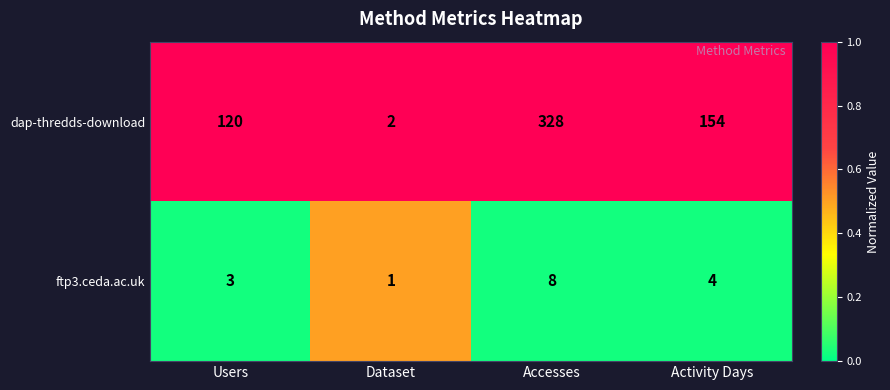

Reading left to right, transcribe all the data shown in this chart.

dap-thredds-download: Users=120	Dataset=2	Accesses=328	Activity Days=154
ftp3.ceda.ac.uk: Users=3	Dataset=1	Accesses=8	Activity Days=4